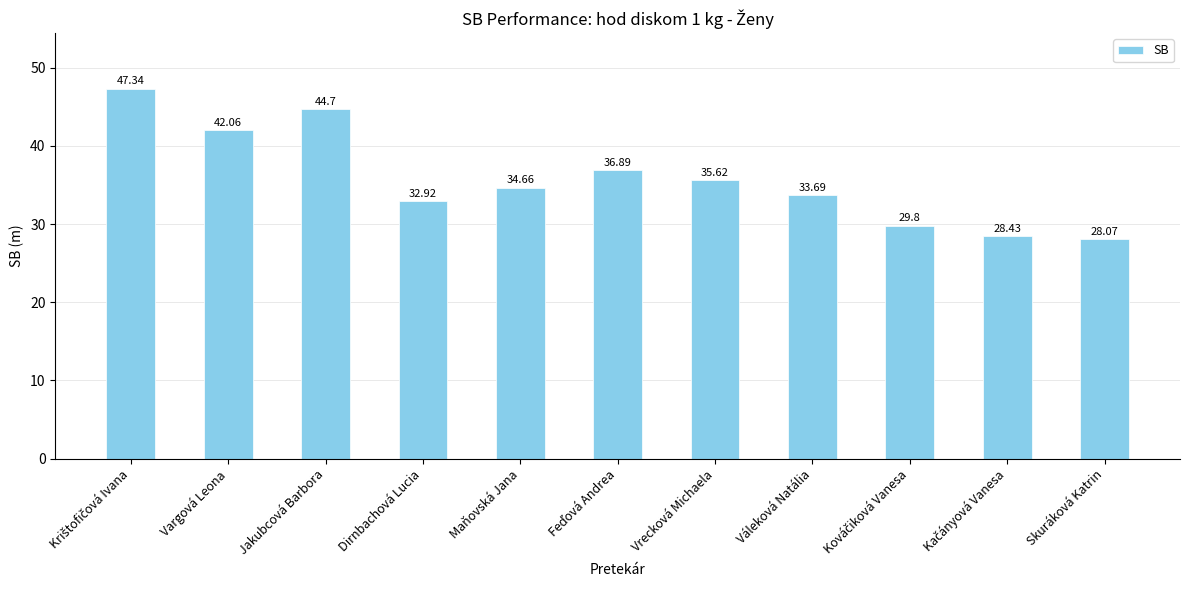

What is the difference between the second highest and second lowest values?

16.3